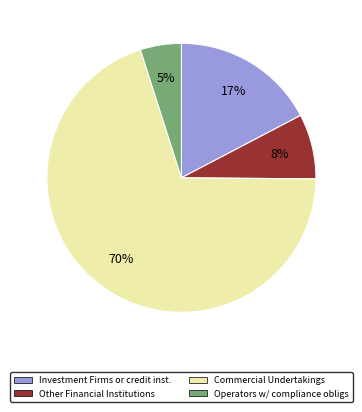

Does any single category account for the majority?

Yes